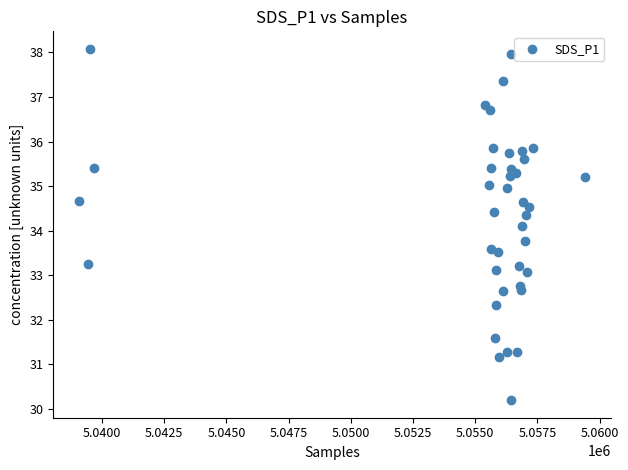

What Y value in the scatter plot is closest to 34?

34.1